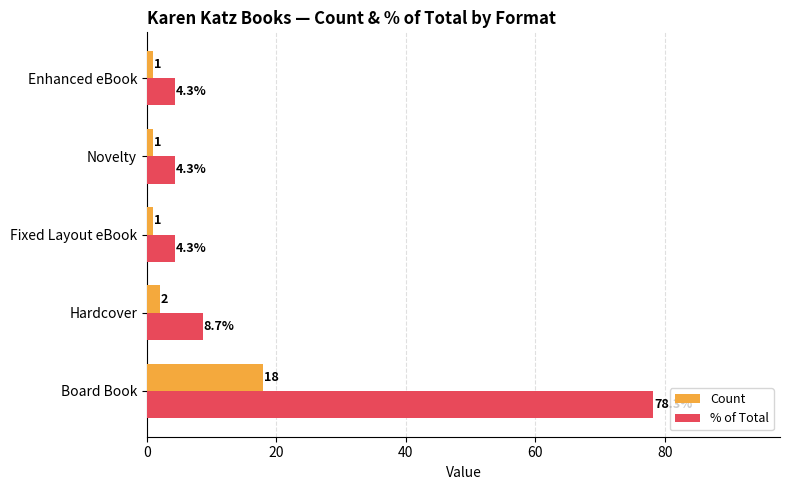

Rank the series by their average value, from highest to lowest.

% of Total, Count